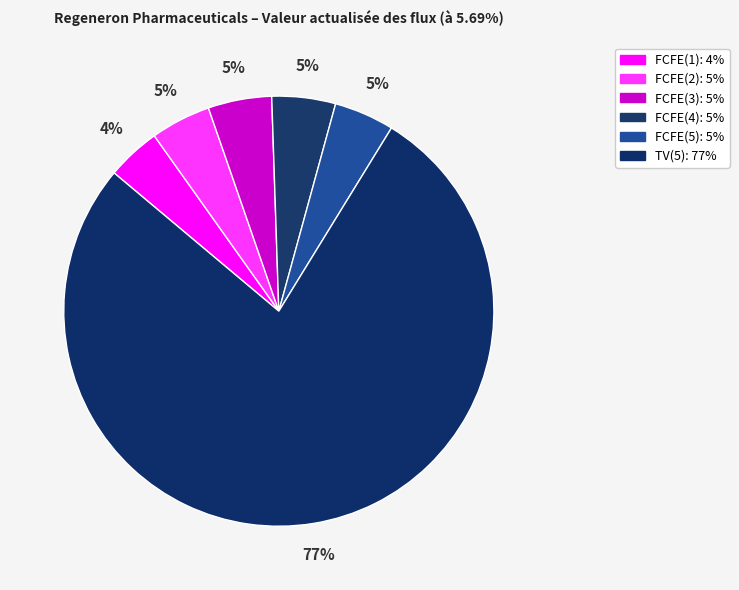

What is the ratio of the value at FCFE(1) to the value at FCFE(2)?

0.9